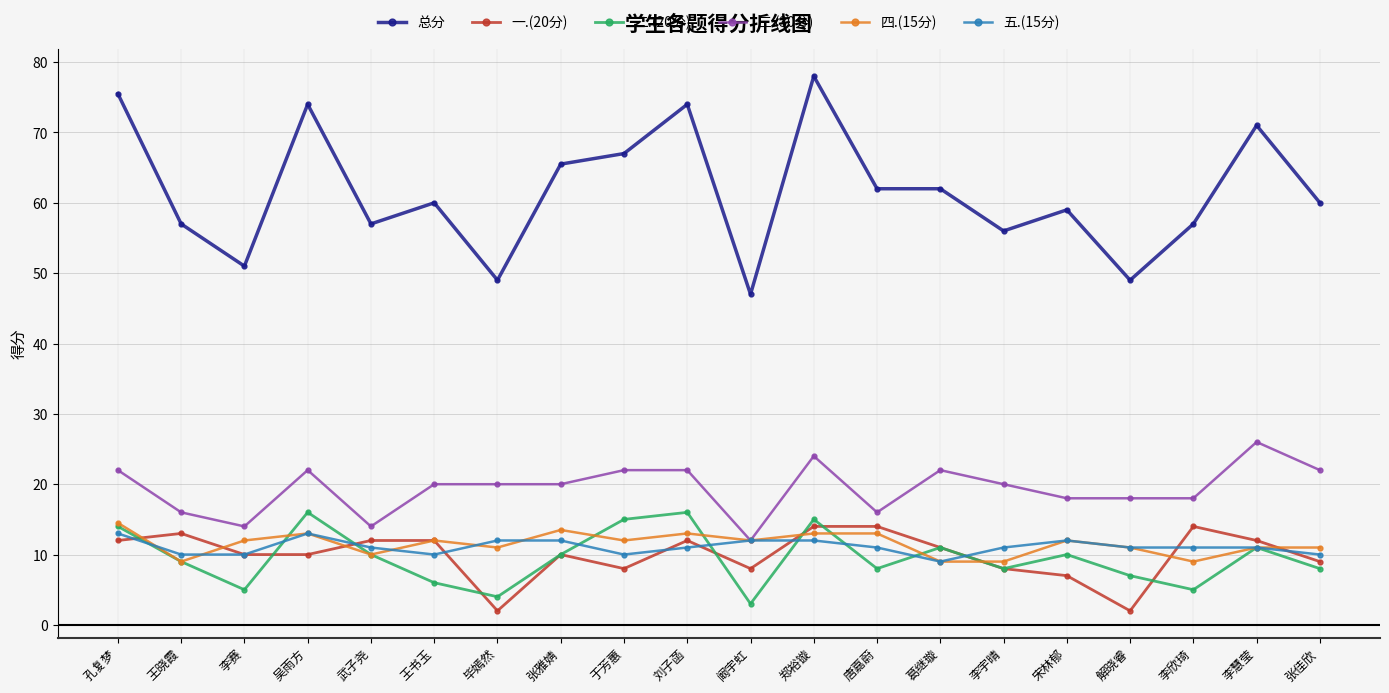

True or false: 总分 has a value of 35.1 at 李赛.

False